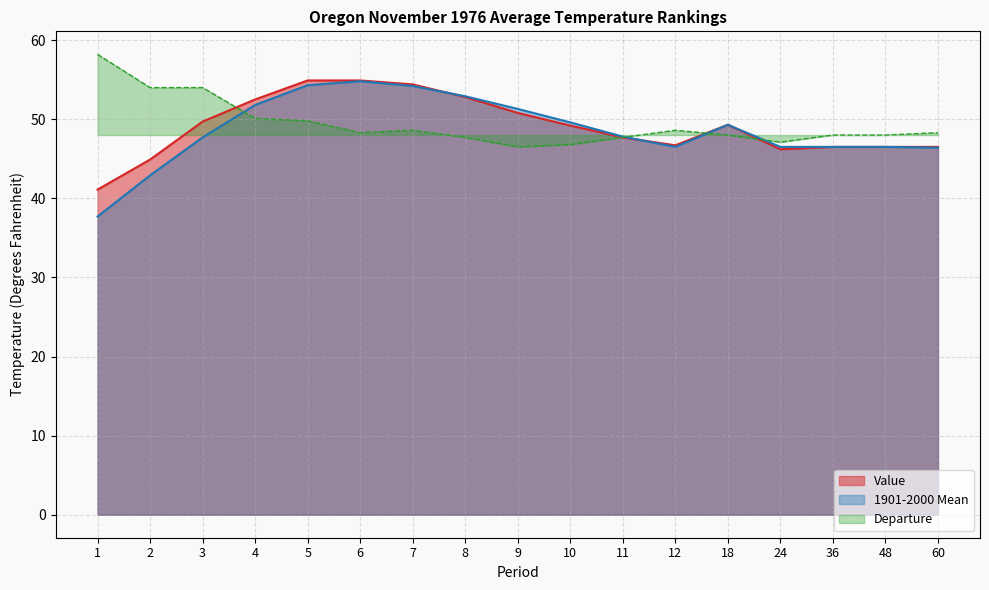

How many data points in Departure are less than 48?

5